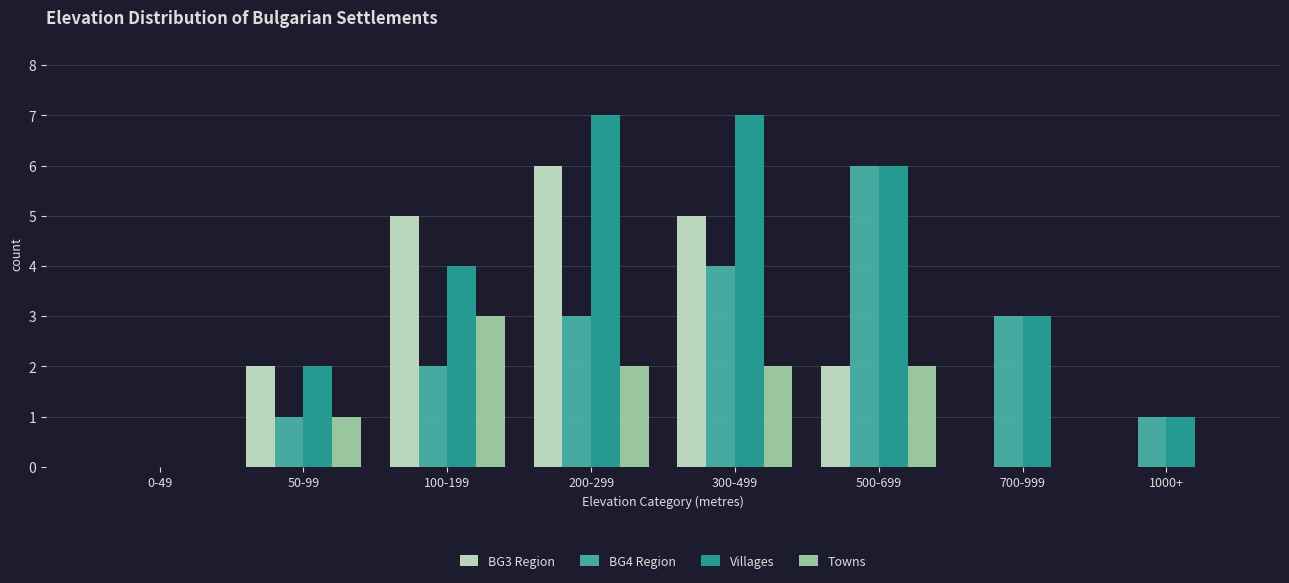

Is the value of BG3 Region at 50-99 greater than the value of Villages at 300-499?

No